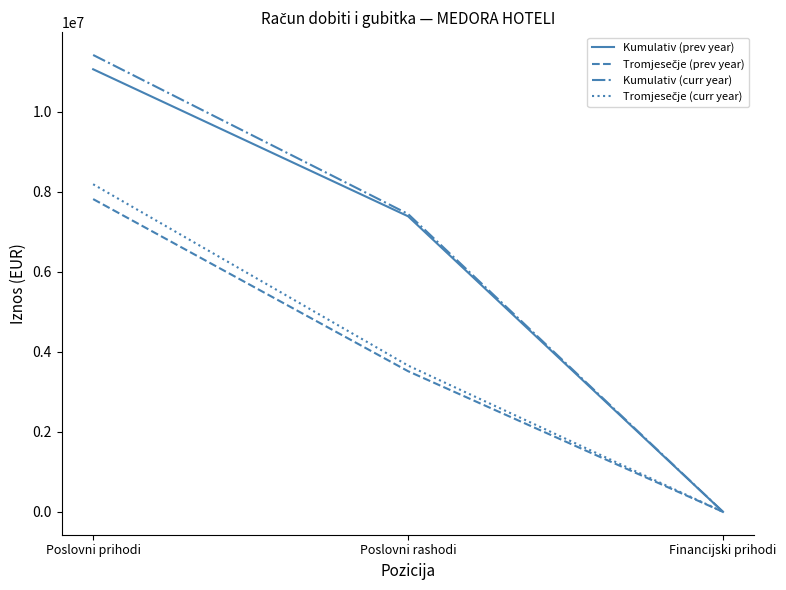

List the labels in order of Kumulativ (prev year) value, smallest first.

Financijski prihodi, Poslovni rashodi, Poslovni prihodi